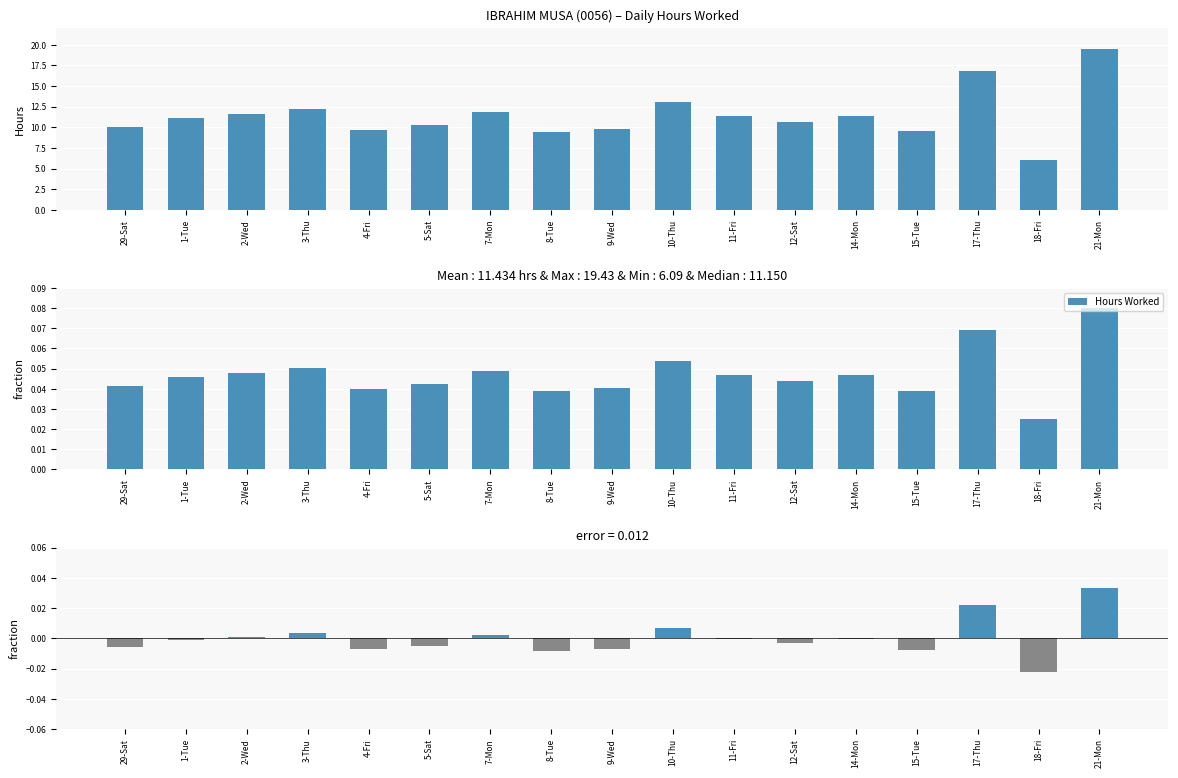

Are the bars grouped side by side (vs. stacked)?

Yes